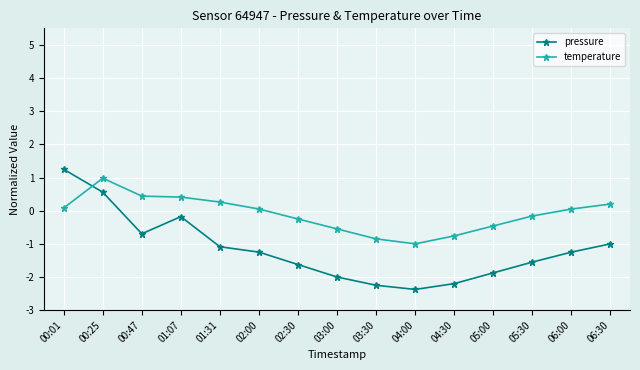

The value of temperature at 04:30 is -0.2. True or false?

False